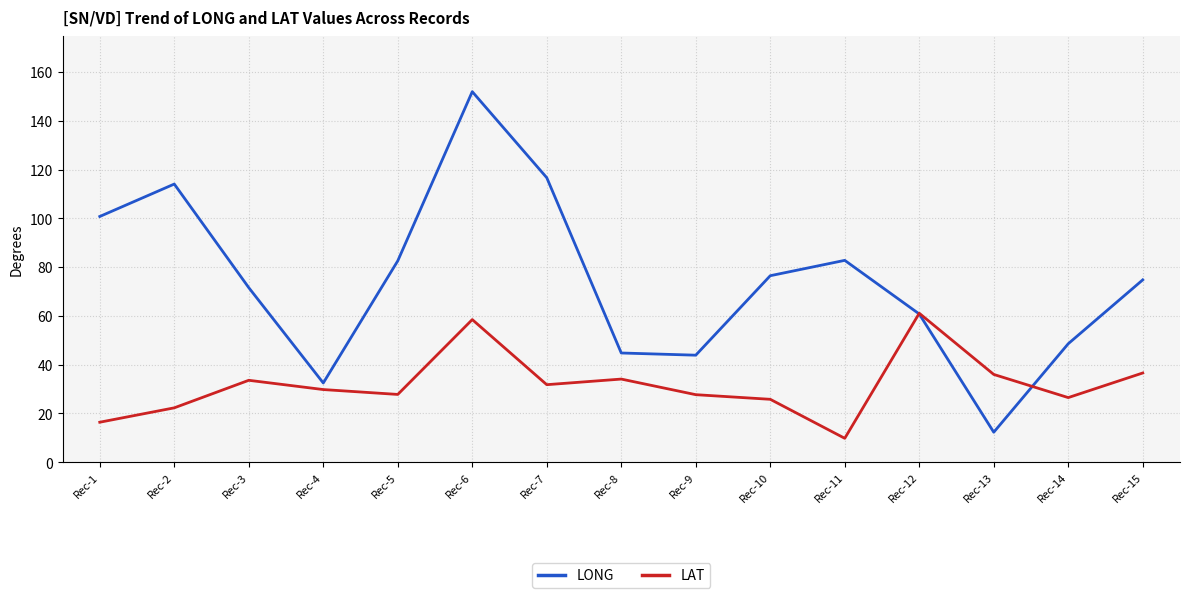

How many interior local peaks does the LONG series have?

3